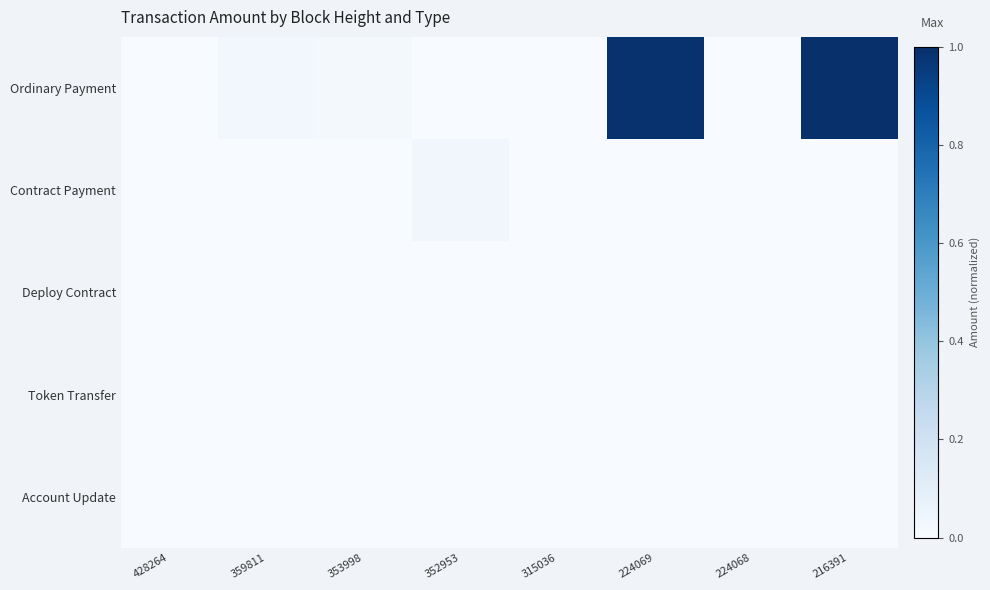

At how many categories does at least one series exceed 0?

6